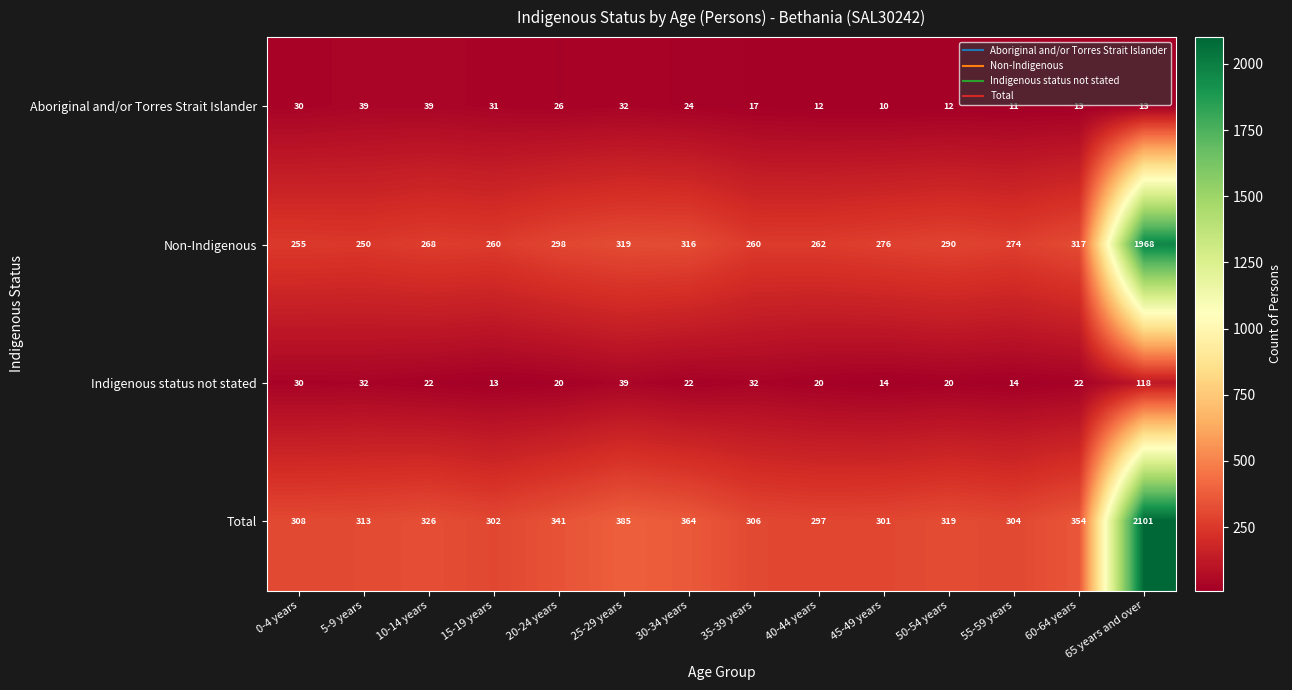

What is the difference between the highest and lowest values at 5-9 years?

281